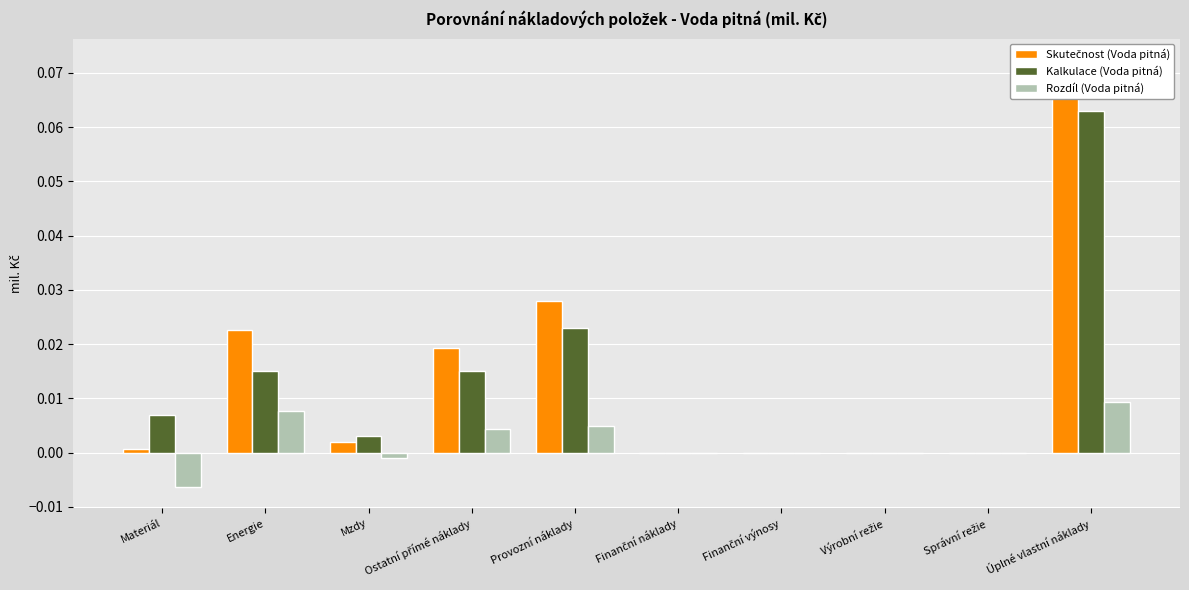

What are all the series names shown in the legend?

Skutečnost (Voda pitná), Kalkulace (Voda pitná), Rozdíl (Voda pitná)